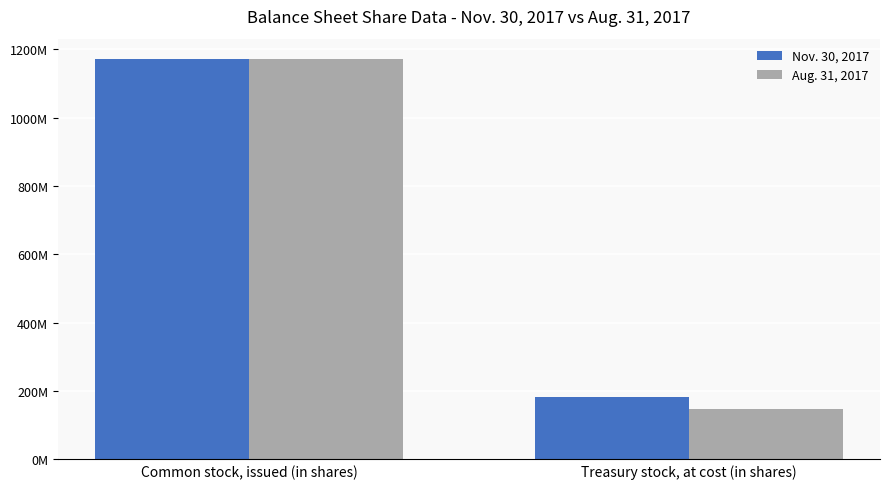

Is the value of Nov. 30, 2017 at Common stock, issued (in shares) greater than the value of Aug. 31, 2017 at Common stock, issued (in shares)?

No